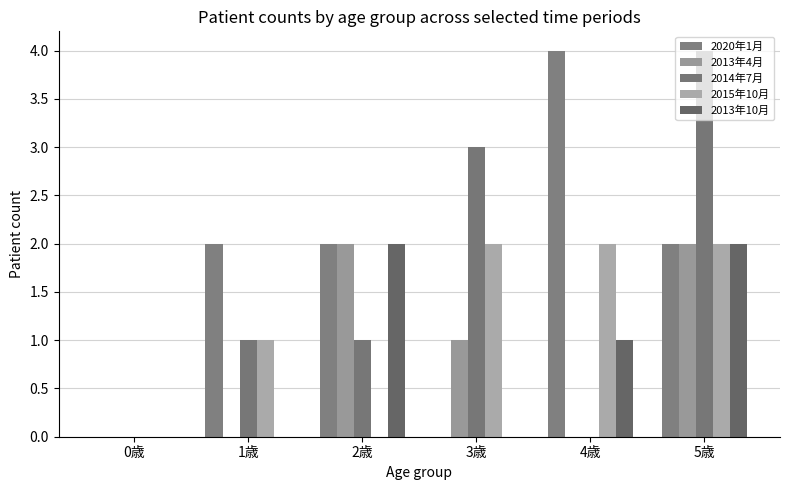

List the series in order of their peak value, lowest first.

2013年4月, 2015年10月, 2013年10月, 2020年1月, 2014年7月